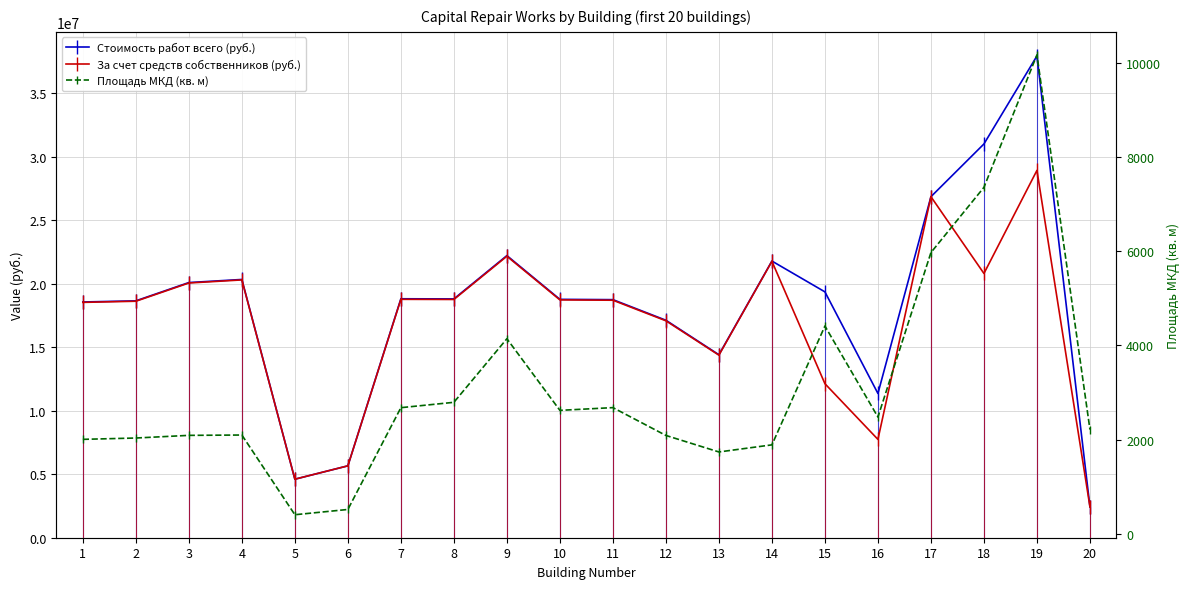

True or false: За счет средств собственников (руб.) has more than 2 points higher than both neighbors.

True